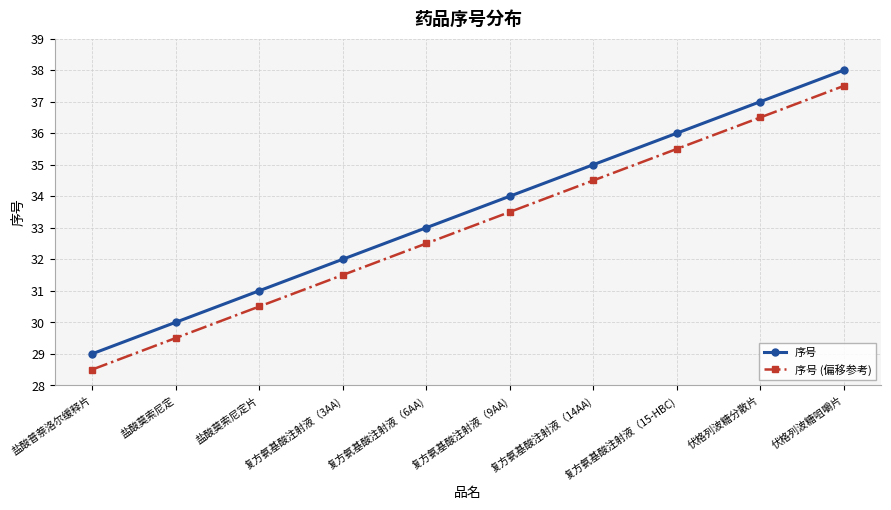

Rank the categories by 序号 (偏移参考) value from highest to lowest.

伏格列波糖咀嚼片, 伏格列波糖分散片, 复方氨基酸注射液（15-HBC), 复方氨基酸注射液（14AA), 复方氨基酸注射液（9AA), 复方氨基酸注射液（6AA), 复方氨基酸注射液（3AA), 盐酸莫索尼定片, 盐酸莫索尼定, 盐酸普萘洛尔缓释片